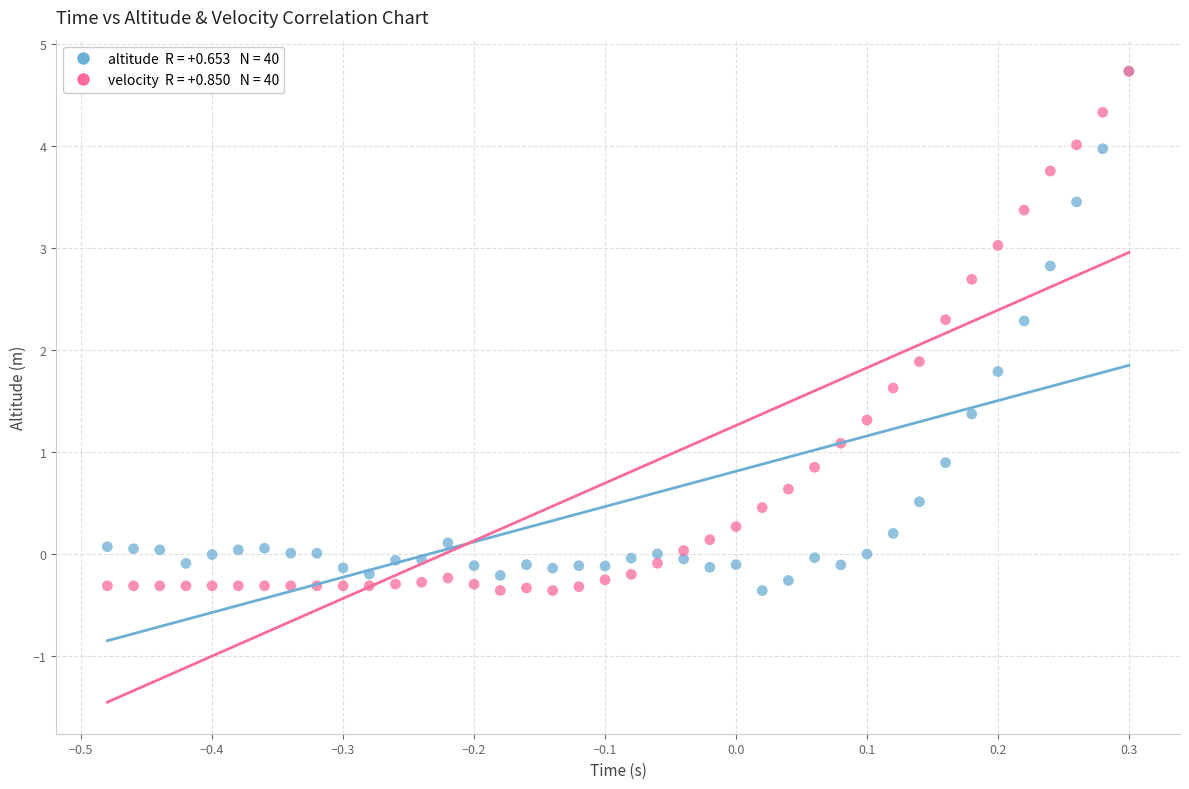

Across all series, what Y value is closest to 2?

1.9